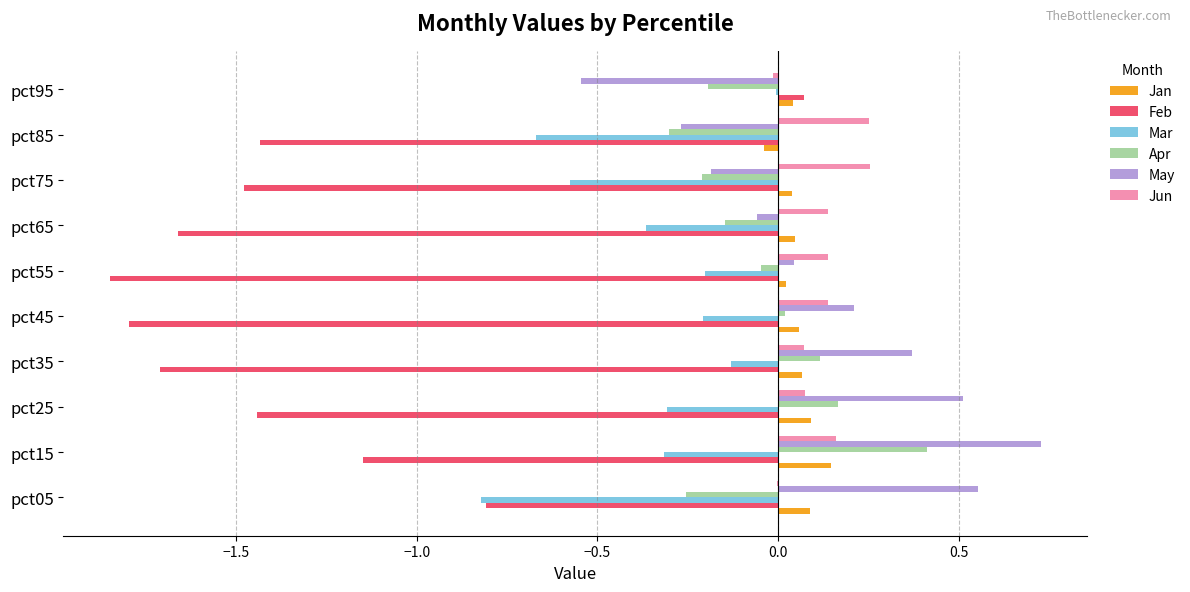

The Jan series shows 0.0 at pct65. True or false?

True